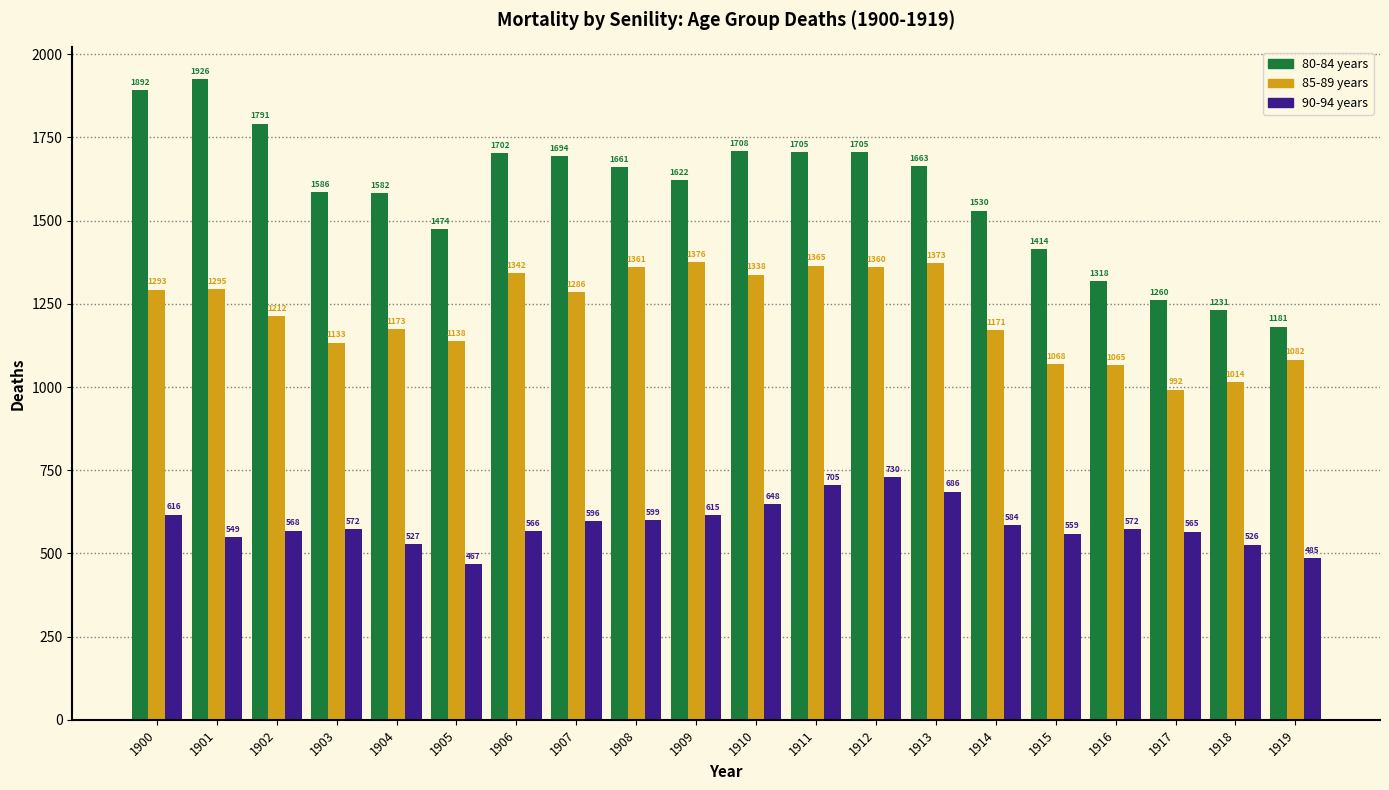

Reading left to right, extract all data points from this chart.

80-84 years: 1900=1892	1901=1926	1902=1791	1903=1586	1904=1582	1905=1474	1906=1702	1907=1694	1908=1661	1909=1622	1910=1708	1911=1705	1912=1705	1913=1663	1914=1530	1915=1414	1916=1318	1917=1260	1918=1231	1919=1181
85-89 years: 1900=1293	1901=1295	1902=1212	1903=1133	1904=1173	1905=1138	1906=1342	1907=1286	1908=1361	1909=1376	1910=1338	1911=1365	1912=1360	1913=1373	1914=1171	1915=1068	1916=1065	1917=992	1918=1014	1919=1082
90-94 years: 1900=616	1901=549	1902=568	1903=572	1904=527	1905=467	1906=566	1907=596	1908=599	1909=615	1910=648	1911=705	1912=730	1913=686	1914=584	1915=559	1916=572	1917=565	1918=526	1919=485